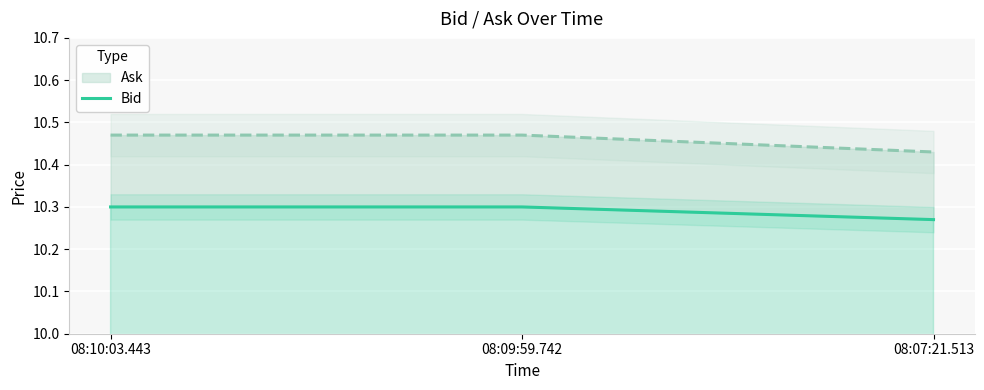

What is the sum of all values?

30.9